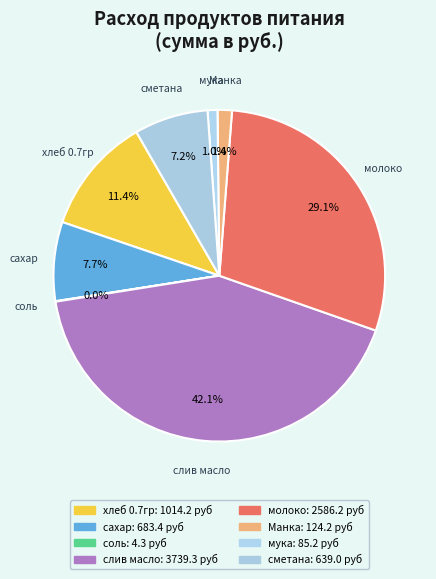

What is the total percentage of Манка and сметана?

8.6%